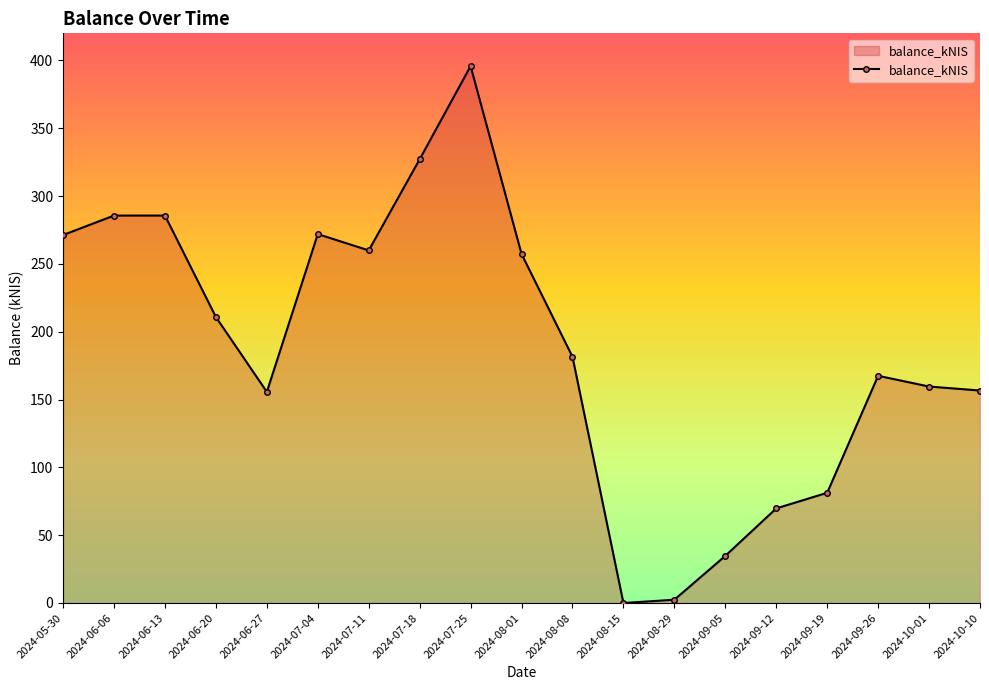

Approximately how many times larger is the value at 2024-07-04 compared to 2024-08-01?

1.1